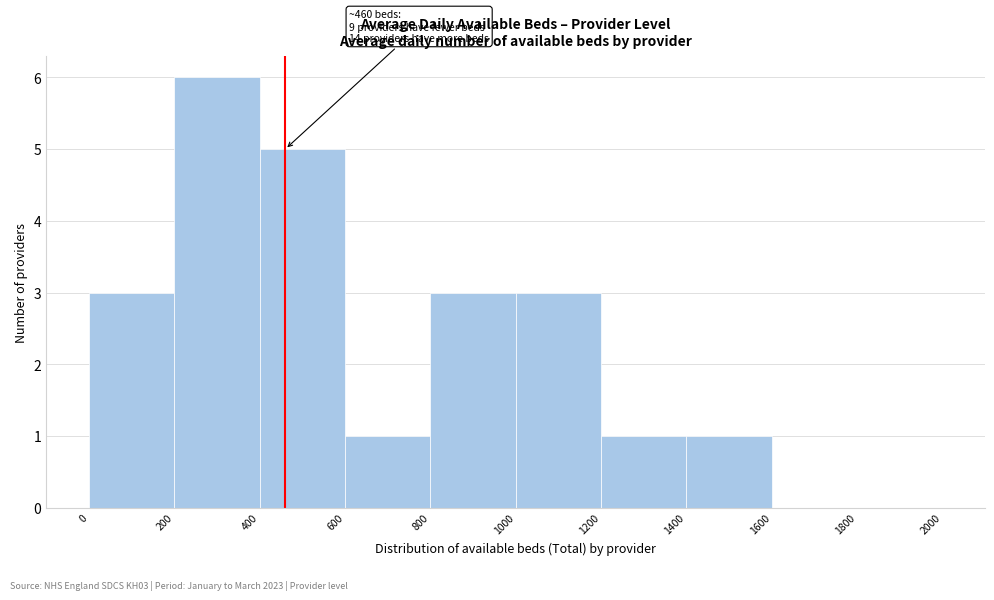

Which range on the x-axis has the tallest bar?

200 to 400